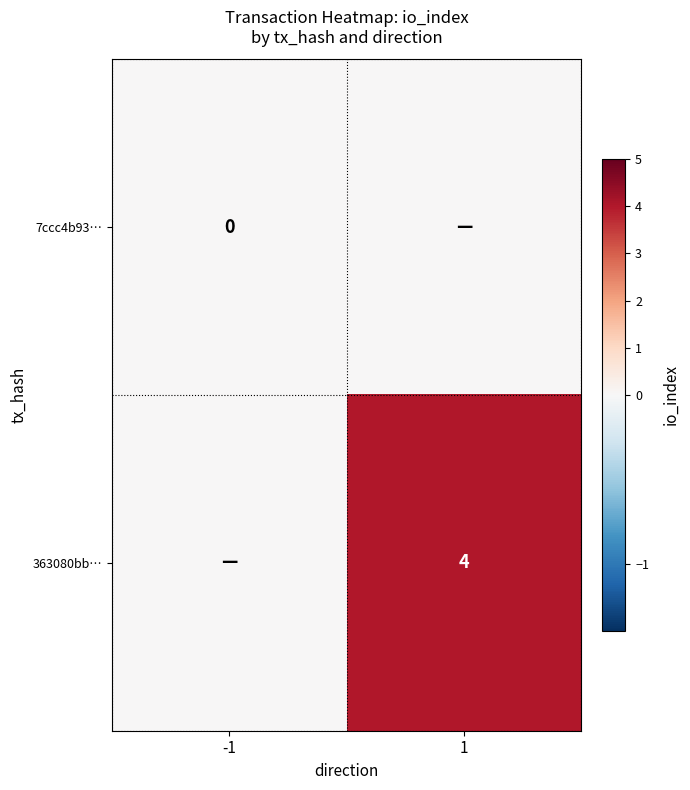

Is it true that 363080bb… equals 4 at 1?

True